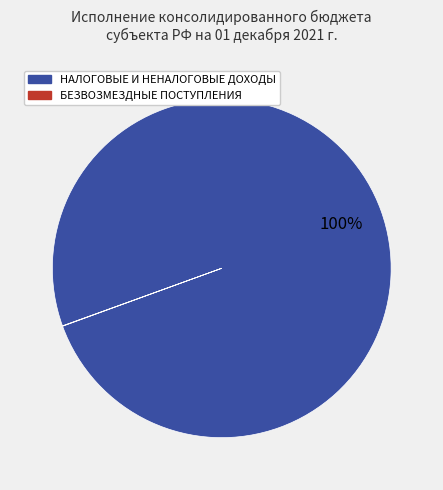

Is it true that НАЛОГОВЫЕ И НЕНАЛОГОВЫЕ ДОХОДЫ is 100% of the pie?

True